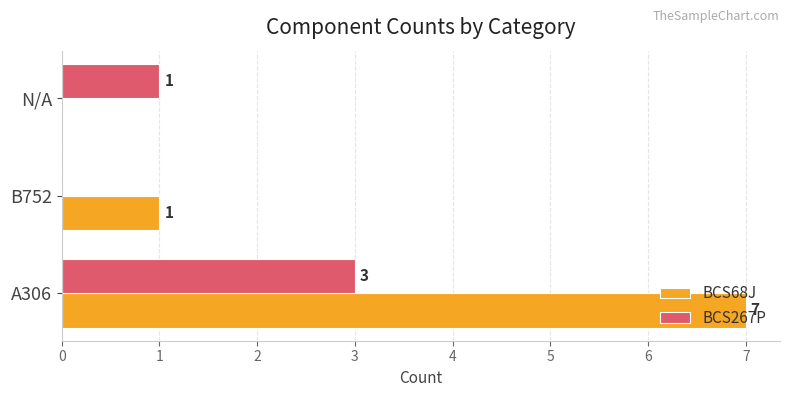

Which series has the largest total across all categories?

BCS68J